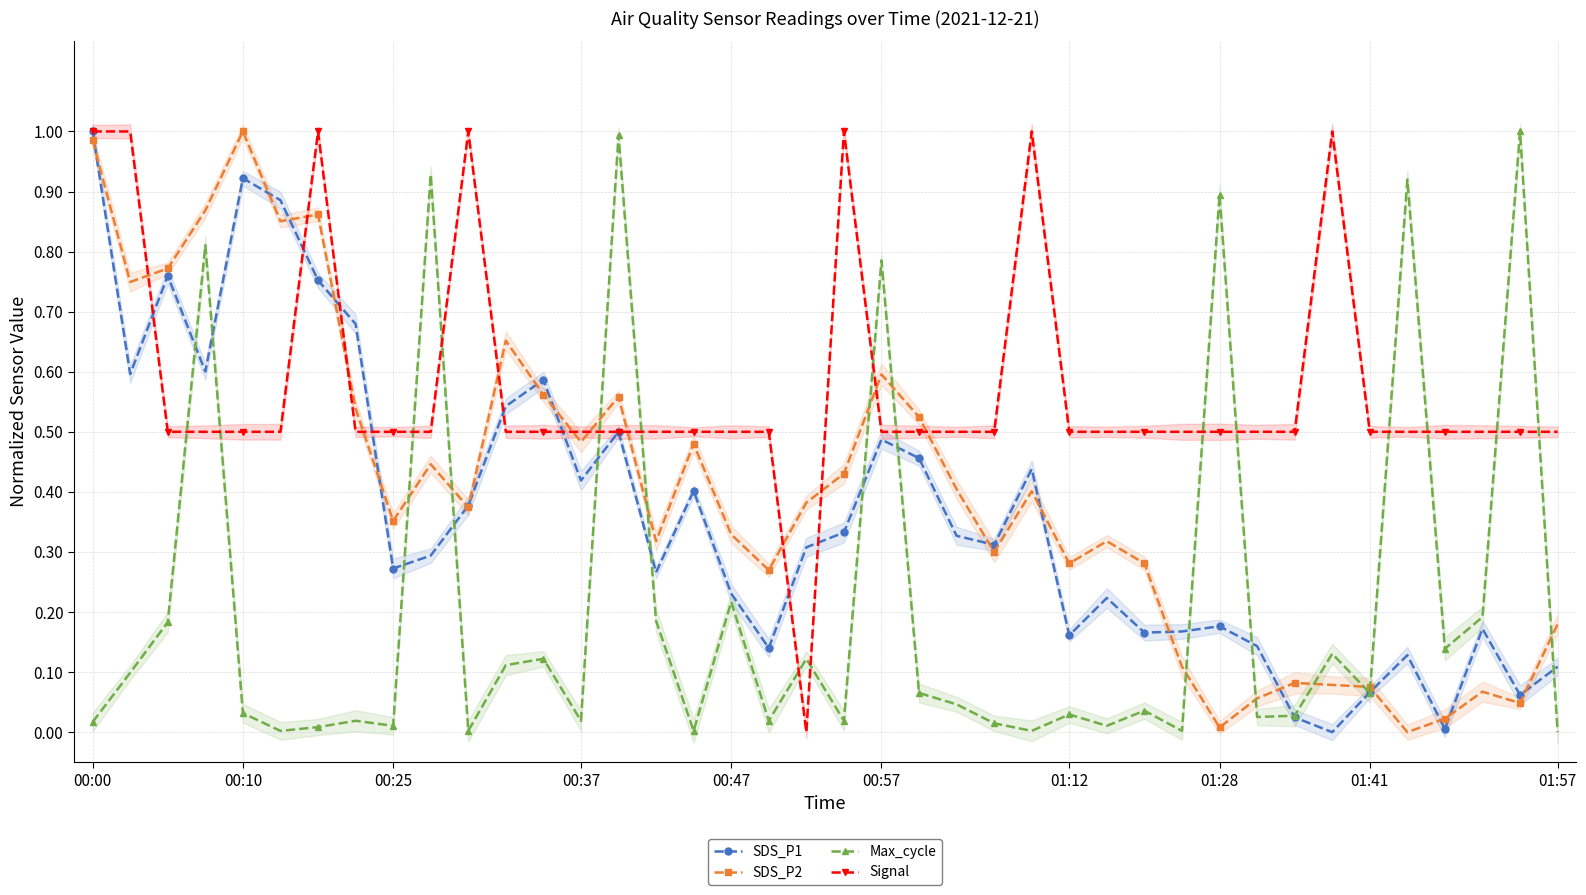

Where is SDS_P2 nearest to the value 0?

35